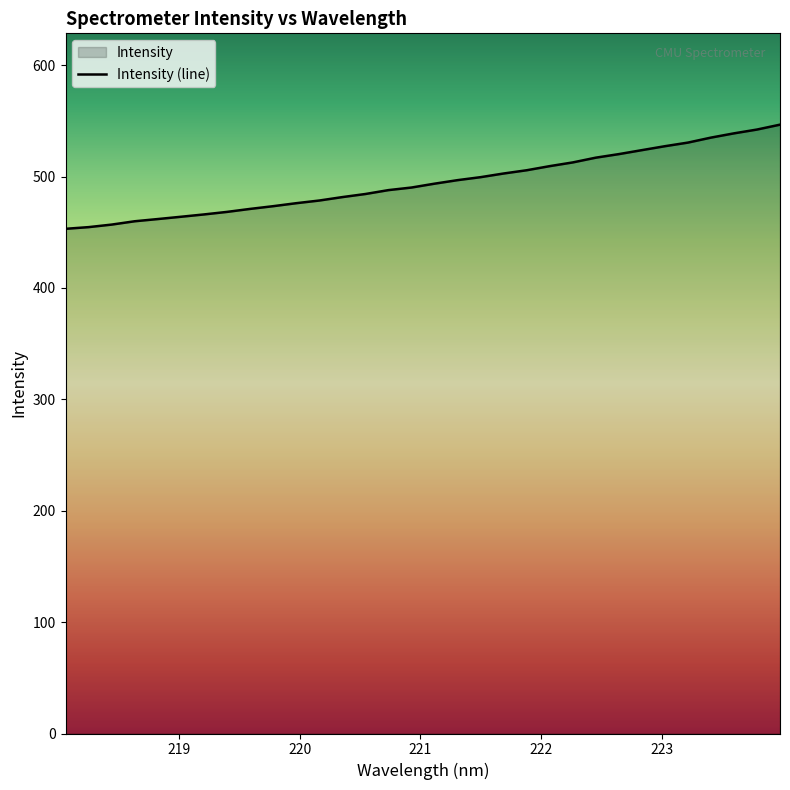

What is the maximum value shown in the chart?

546.6